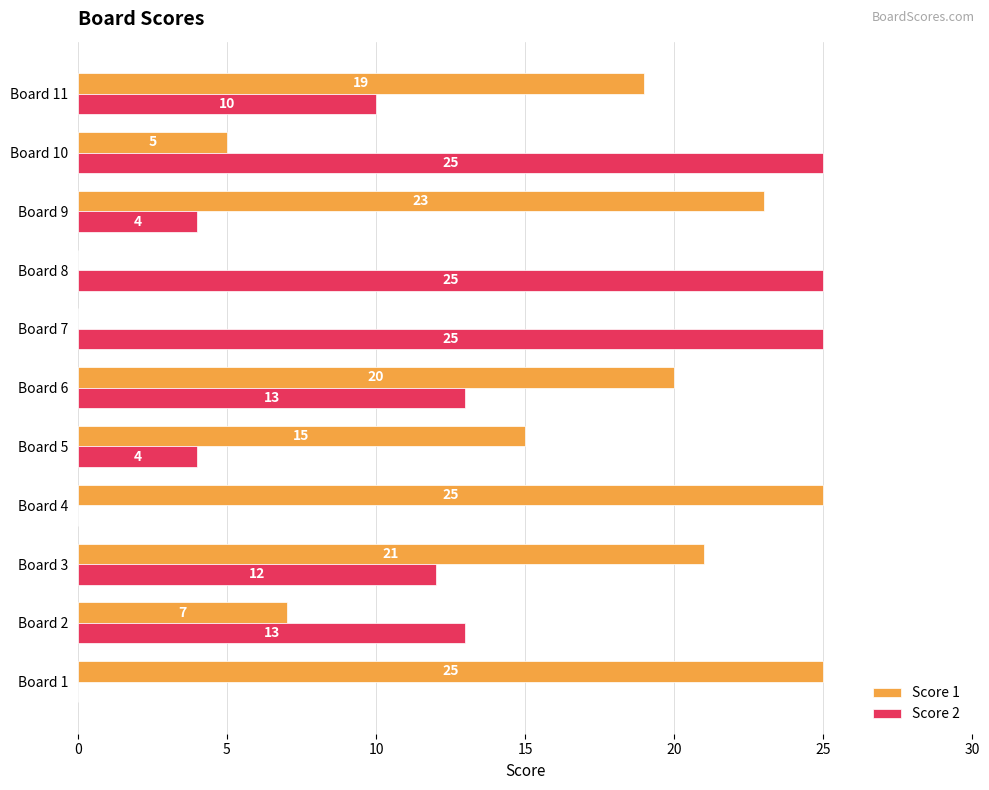

What is the maximum value for Score 1?

25